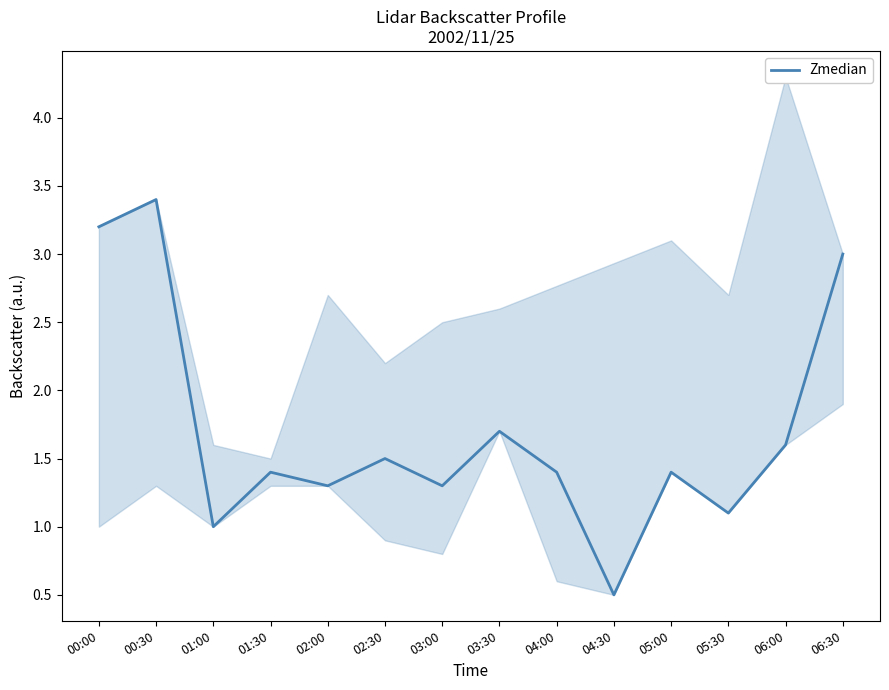

How many lines are shown in the chart?

1